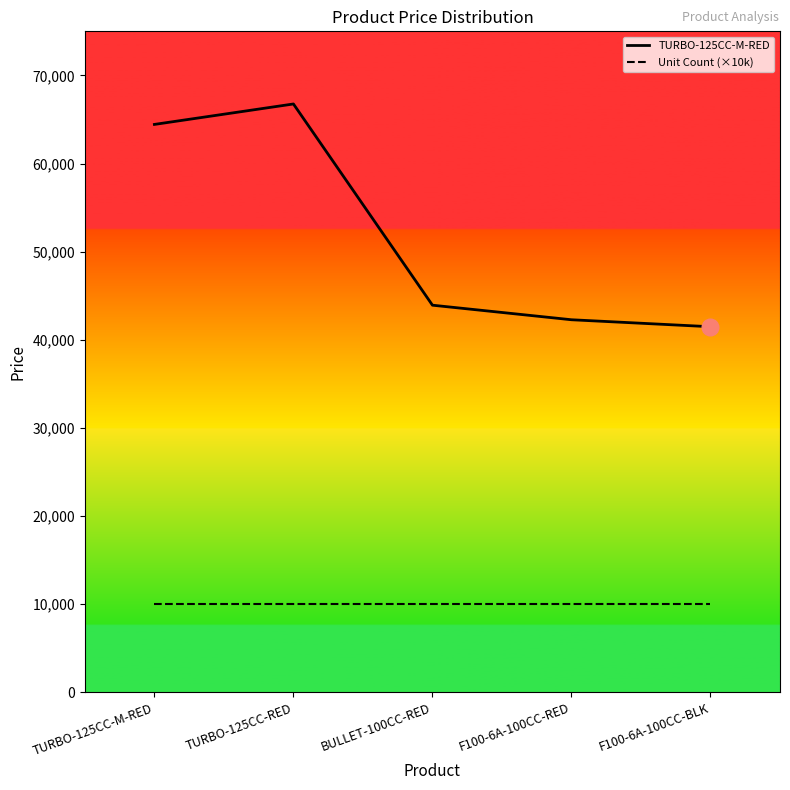

True or false: TURBO-125CC-M-RED has a value of 71528.8 at BULLET-100CC-RED.

False